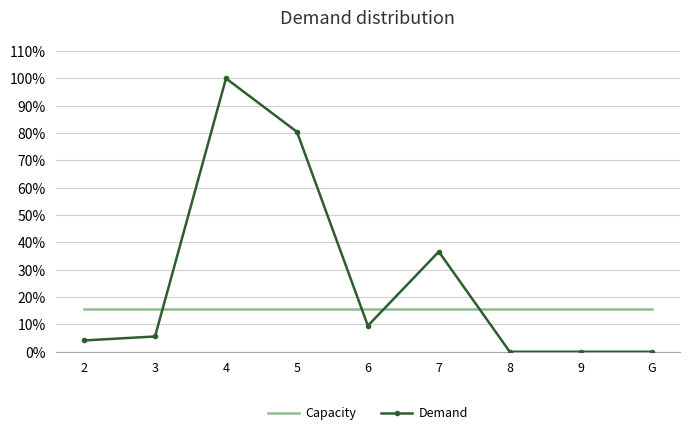

What is the greatest value displayed?

1.0